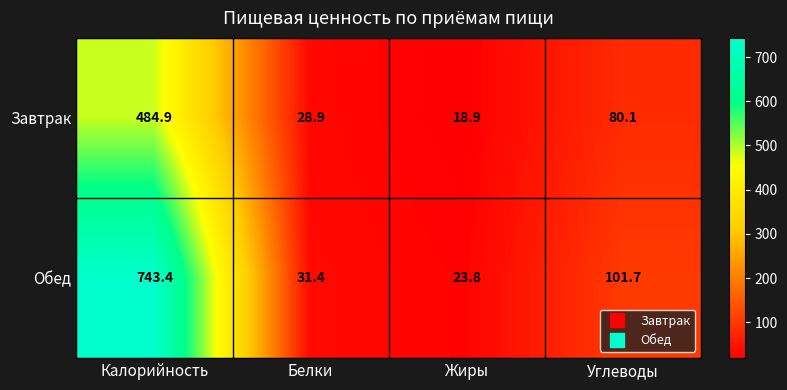

Between Калорийность and Жиры, which series saw the biggest shift?

Обед